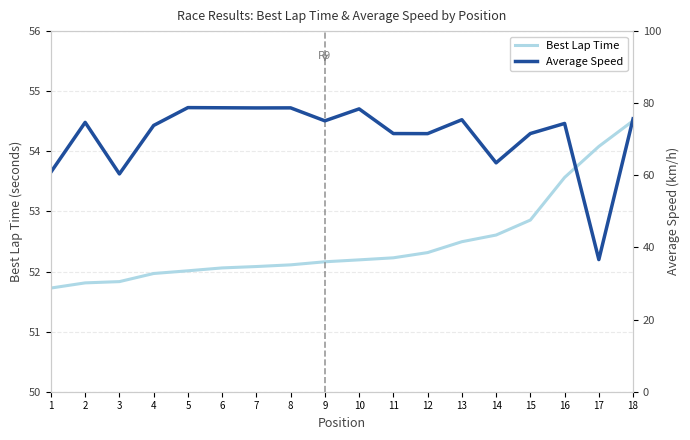

At 12, list the series in order from smallest to largest.

Best Lap Time, Average Speed